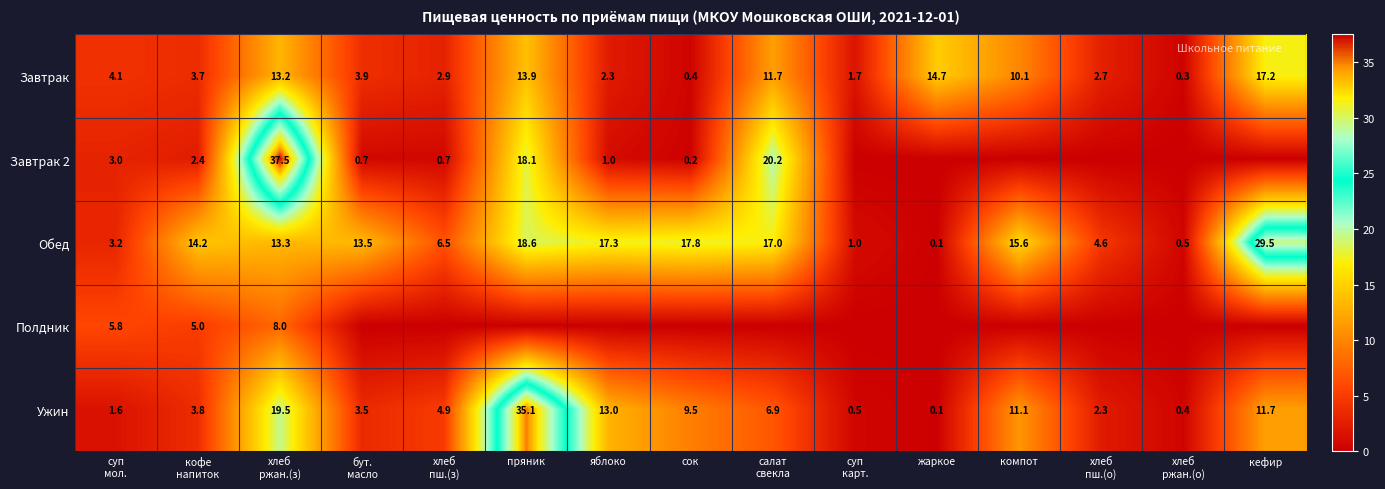

Count the number of data series in this chart.

5